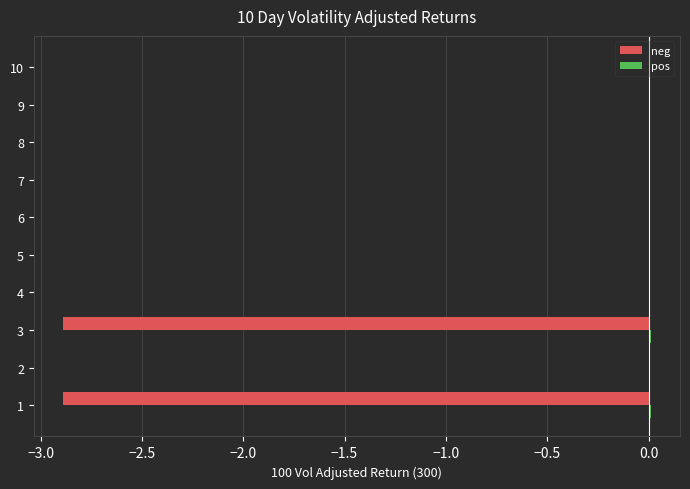

The value of neg at 3 is -2.9. True or false?

True